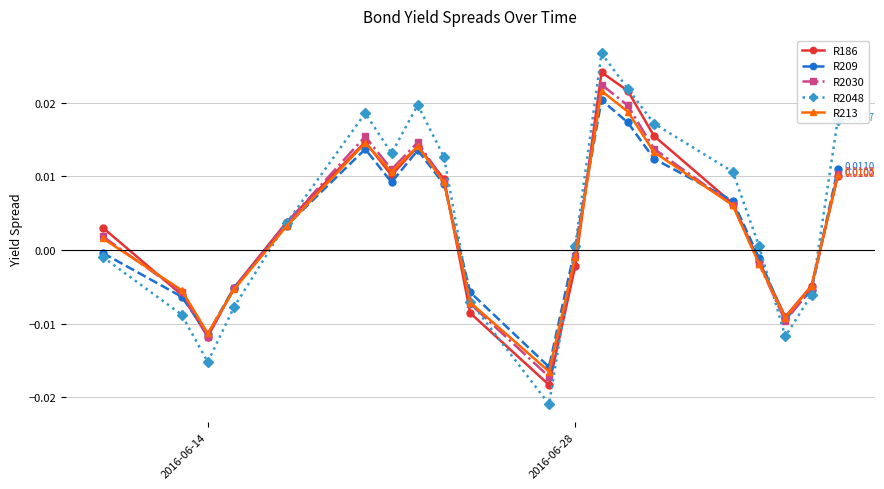

Which series has the largest range (max minus min)?

R2048